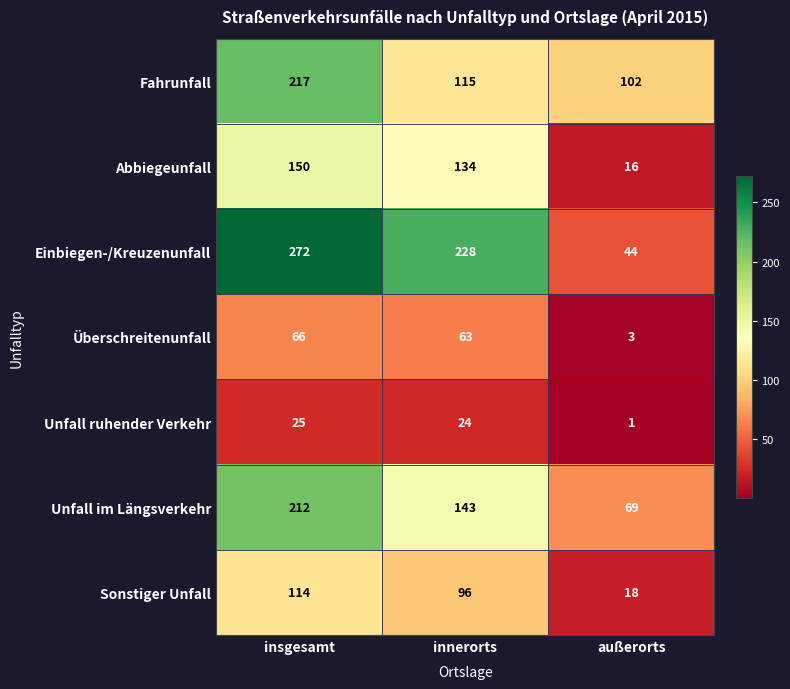

What is the spread (max minus min) of values at innerorts?

204